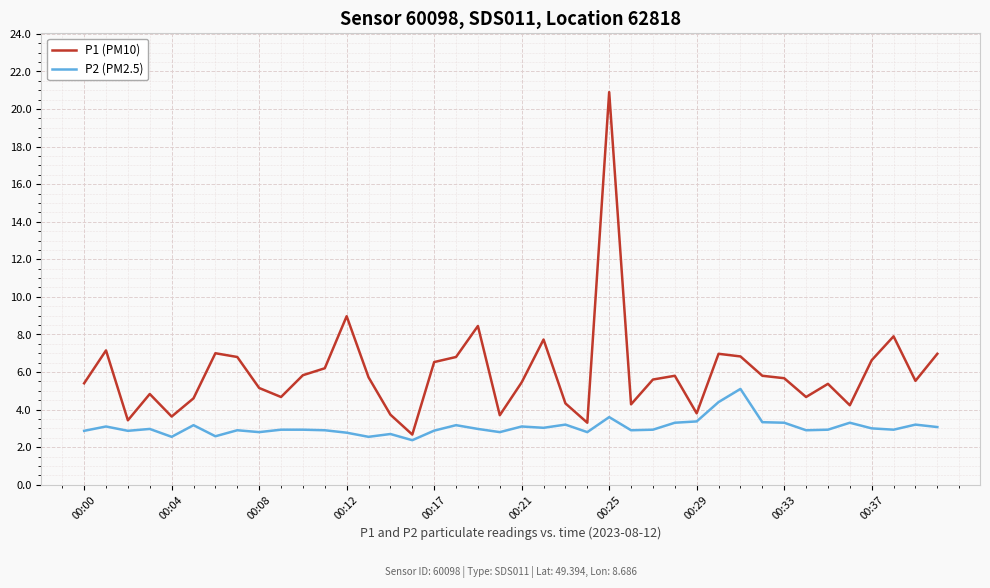

Rank the series by their average value, from highest to lowest.

P1 (PM10), P2 (PM2.5)